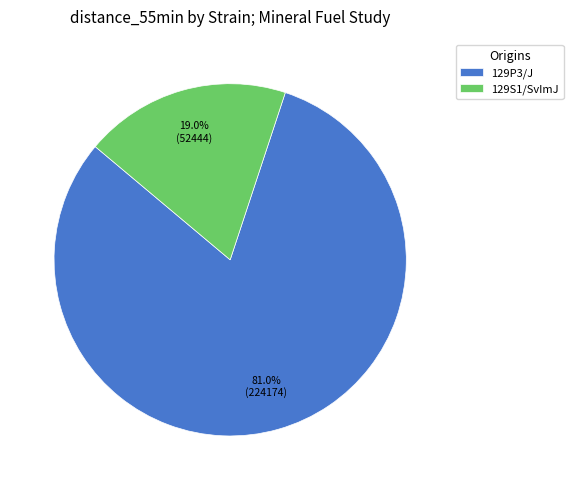

What is the largest slice in the pie chart?

129P3/J